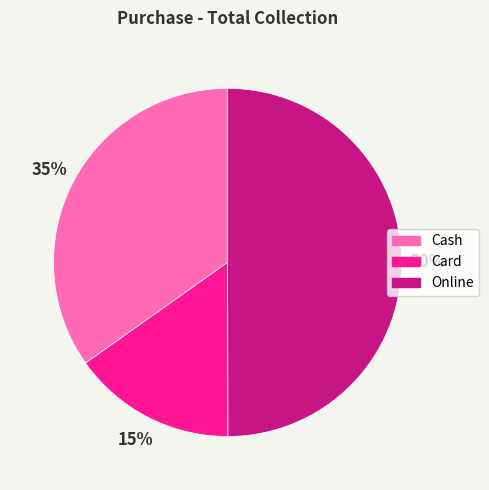

What is the largest slice in the pie chart?

Online